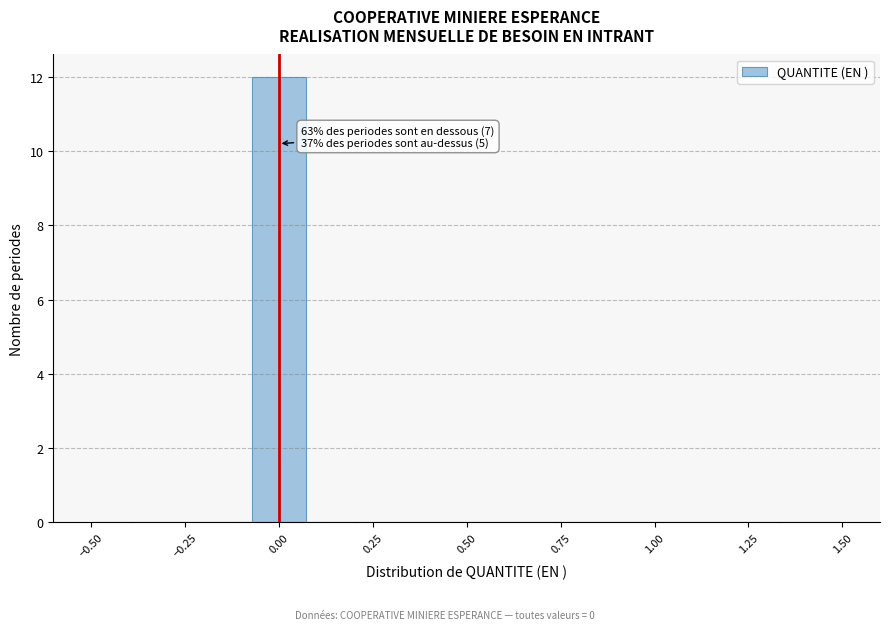

Around what value on the x-axis is the tallest bar? Give the approximate position of its centre, as read against the axis.

0.00